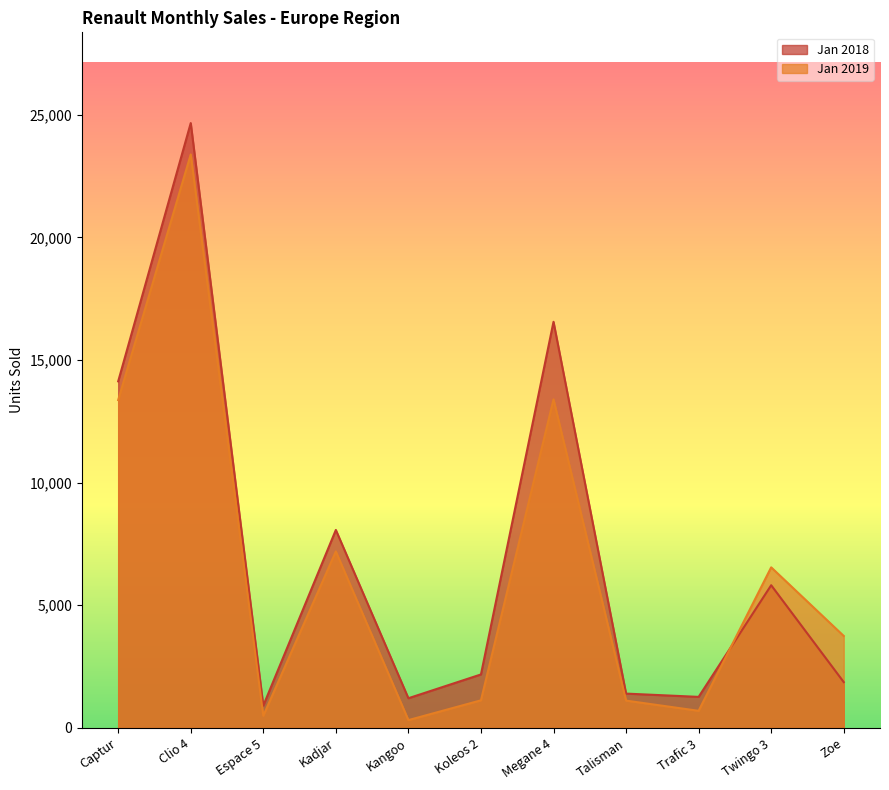

How many values in the Jan 2019 series are below 3750?

5